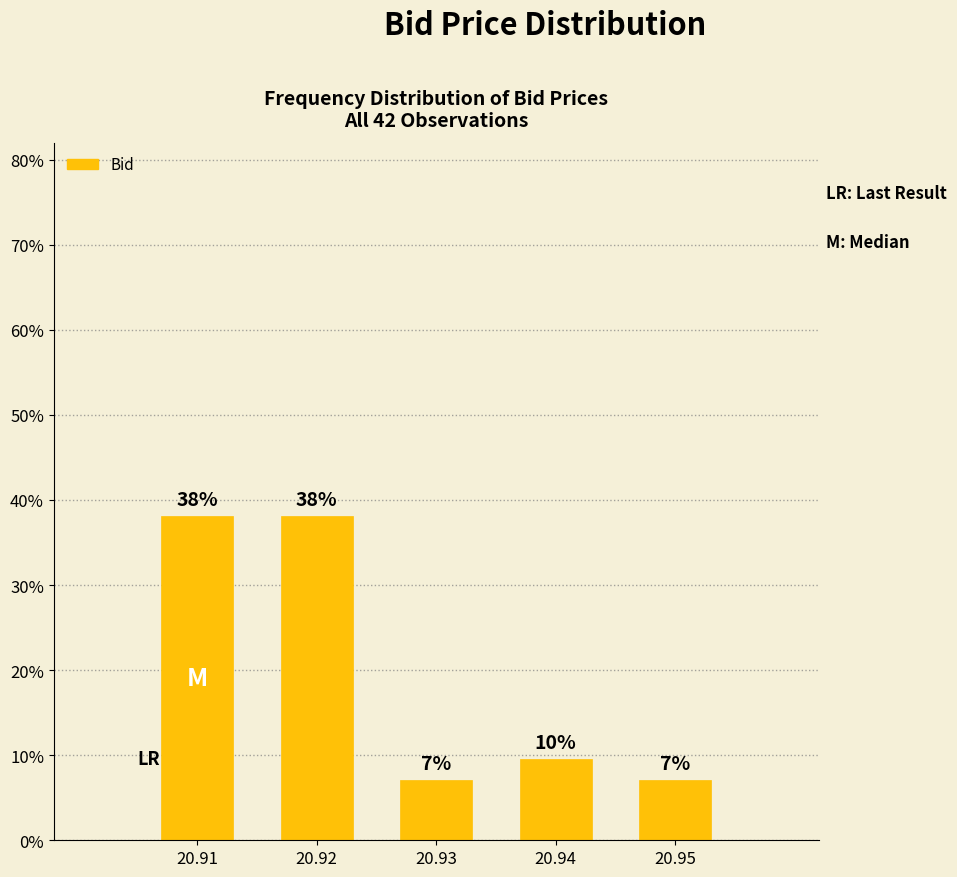

How many bars are there in total?

5